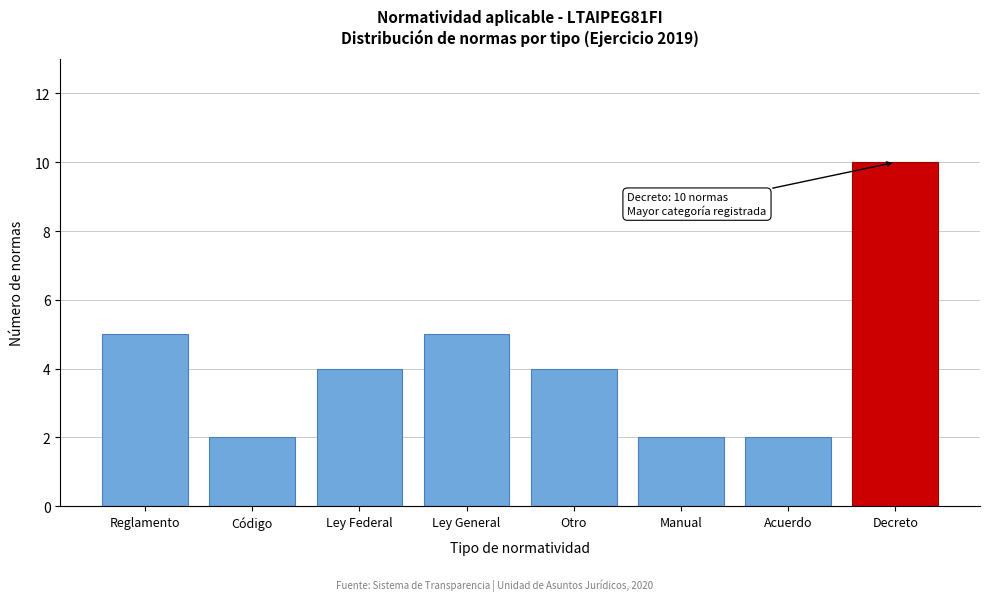

Reading left to right, list all the values displayed in this chart.

Reglamento=5	Código=2	Ley Federal=4	Ley General=5	Otro=4	Manual=2	Acuerdo=2	Decreto=10